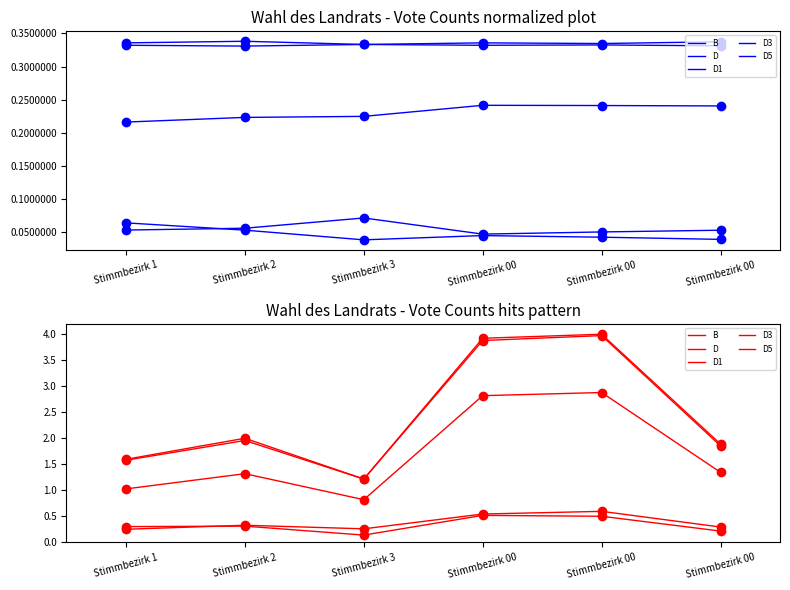

Reading left to right, transcribe all the data shown in this chart.

B: Stimmbezirk 1=1.6	Stimmbezirk 2=2.0	Stimmbezirk 3=1.2	Stimmbezirk 00=3.9	Stimmbezirk 00=4.0	Stimmbezirk 00=1.9
D: Stimmbezirk 1=1.6	Stimmbezirk 2=2.0	Stimmbezirk 3=1.2	Stimmbezirk 00=3.9	Stimmbezirk 00=4.0	Stimmbezirk 00=1.9
D1: Stimmbezirk 1=1.0	Stimmbezirk 2=1.3	Stimmbezirk 3=0.8	Stimmbezirk 00=2.8	Stimmbezirk 00=2.9	Stimmbezirk 00=1.3
D3: Stimmbezirk 1=0.3	Stimmbezirk 2=0.3	Stimmbezirk 3=0.1	Stimmbezirk 00=0.5	Stimmbezirk 00=0.5	Stimmbezirk 00=0.2
D5: Stimmbezirk 1=0.2	Stimmbezirk 2=0.3	Stimmbezirk 3=0.3	Stimmbezirk 00=0.5	Stimmbezirk 00=0.6	Stimmbezirk 00=0.3